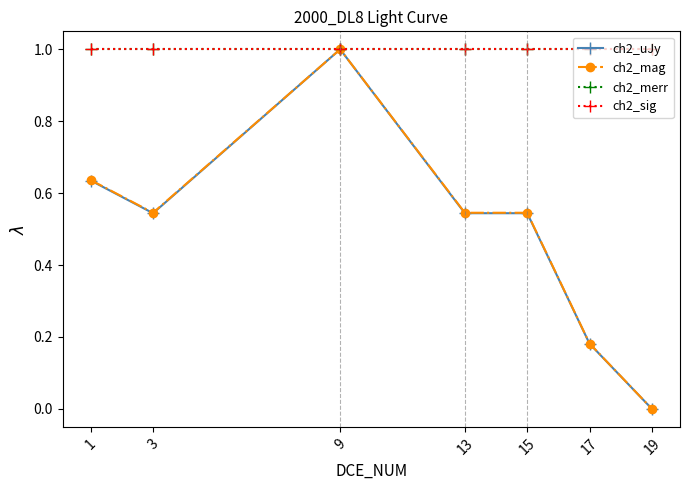

Rank the series at 9 from highest to lowest value.

ch2_uJy, ch2_mag, ch2_merr, ch2_sig